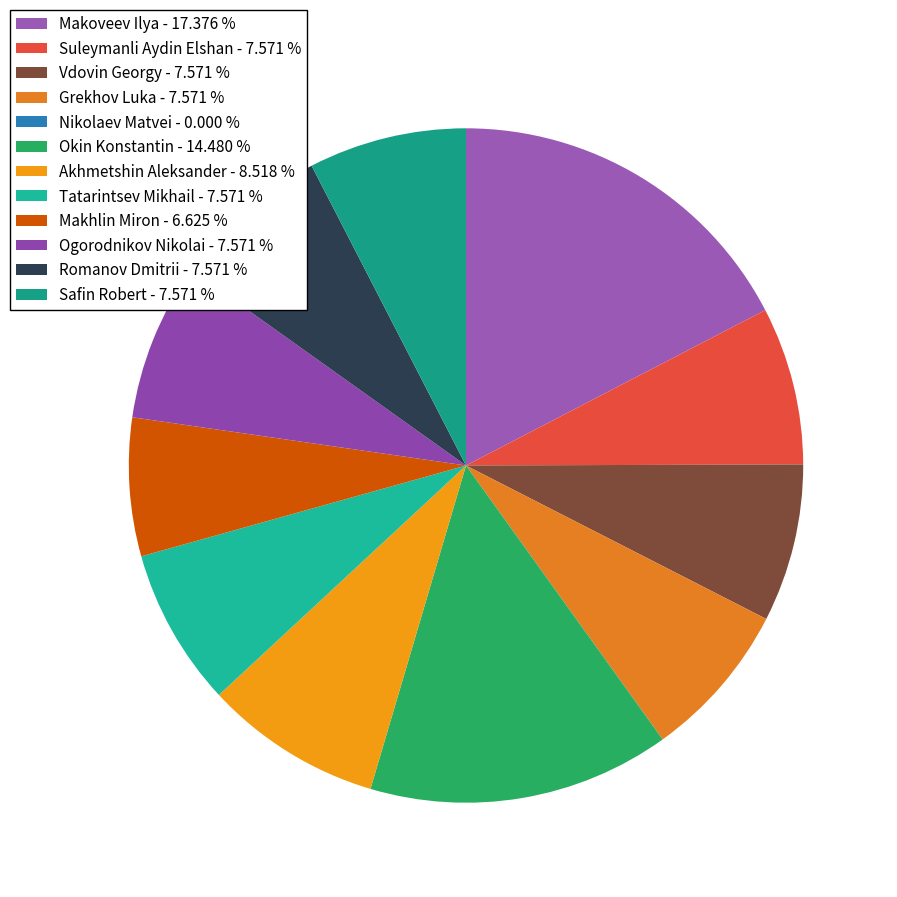

To the nearest percent, what is the difference between the largest and smallest slice percentages?

17%